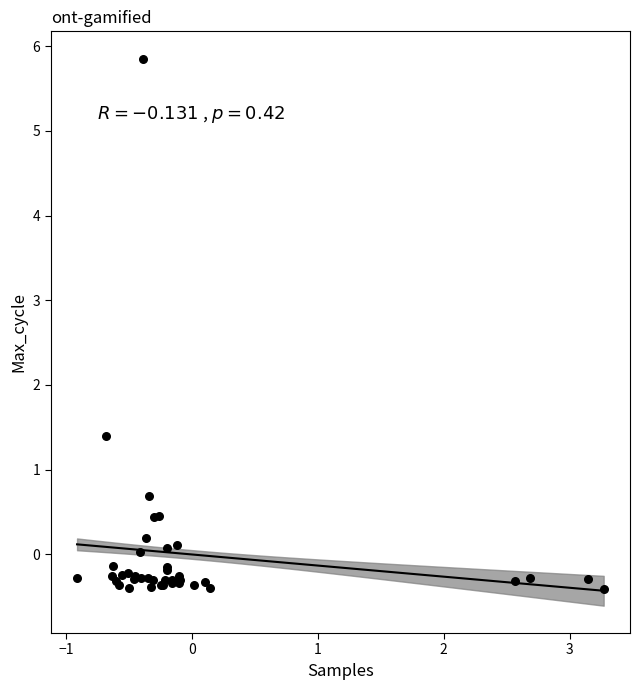

What Y value in the scatter plot is closest to 2?

1.4